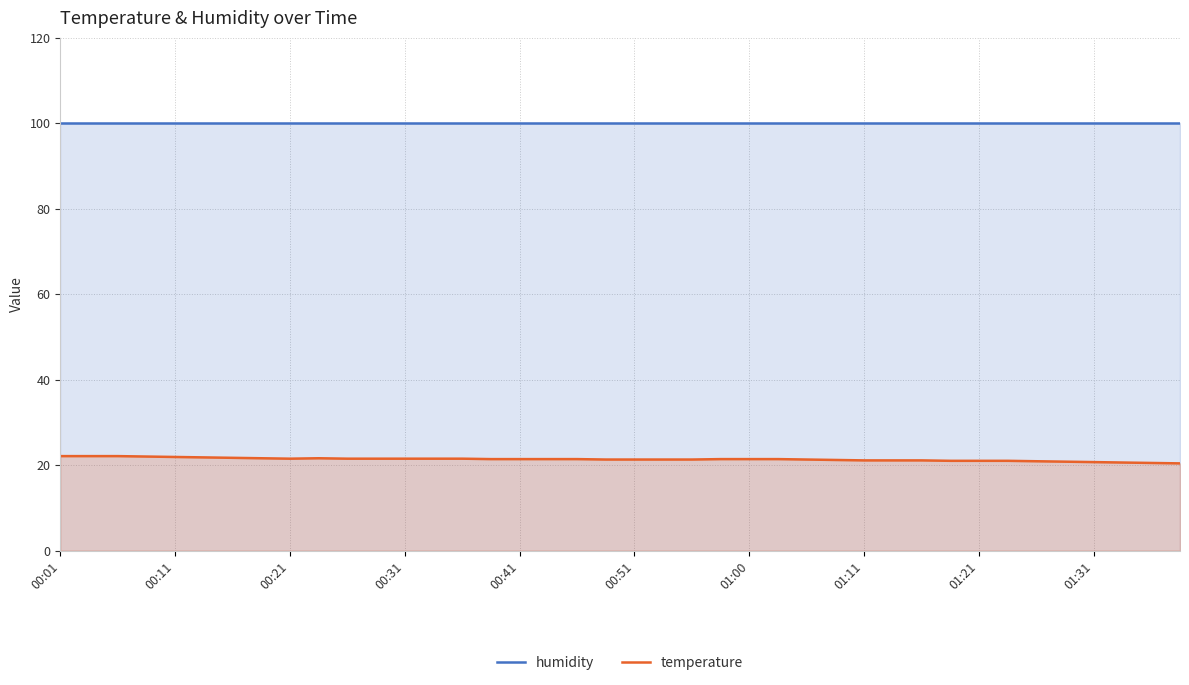

In temperature, how many points are lower than both neighbors (excluding endpoints)?

1